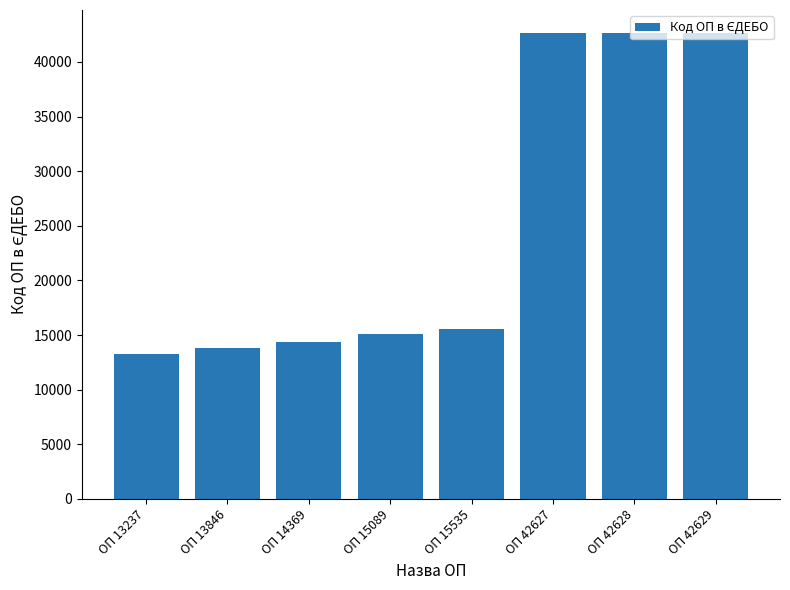

What is the value of the 2nd bar from the left?

13846